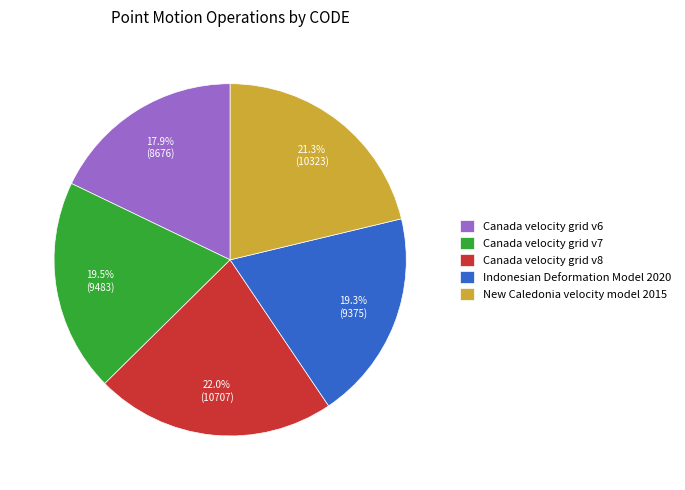

Count the number of slices in the pie.

5